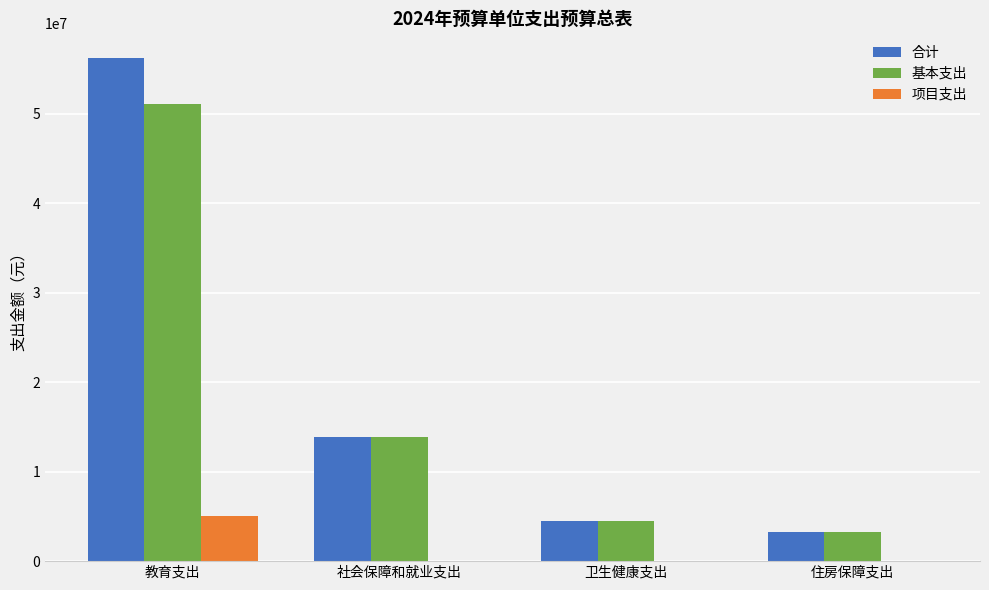

At which label does 项目支出 reach its peak?

教育支出